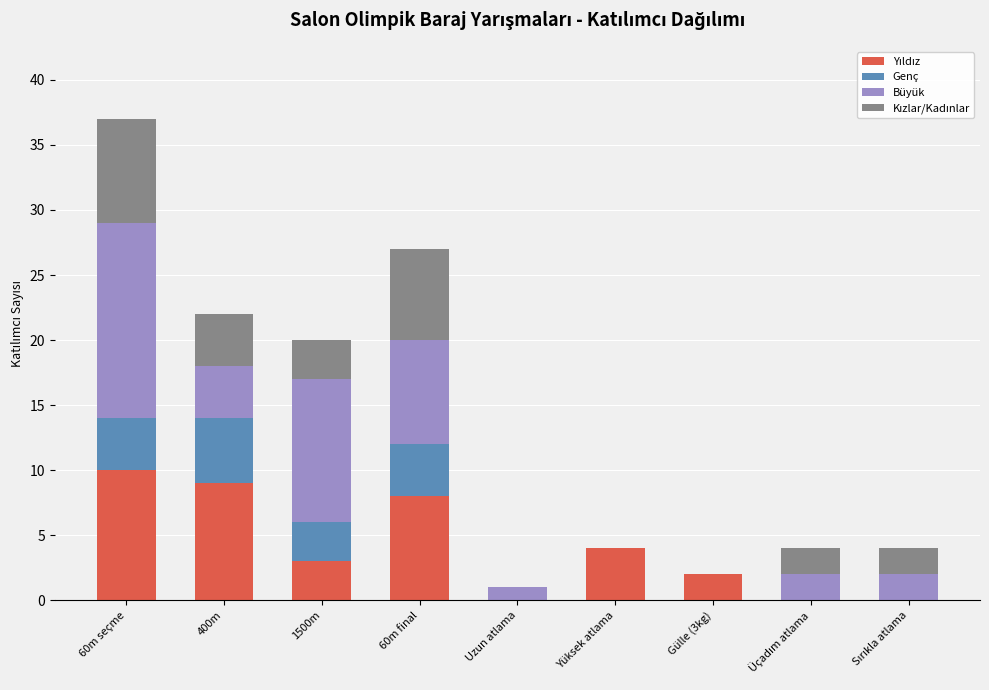

At which category is the sum across all series the highest?

60m seçme